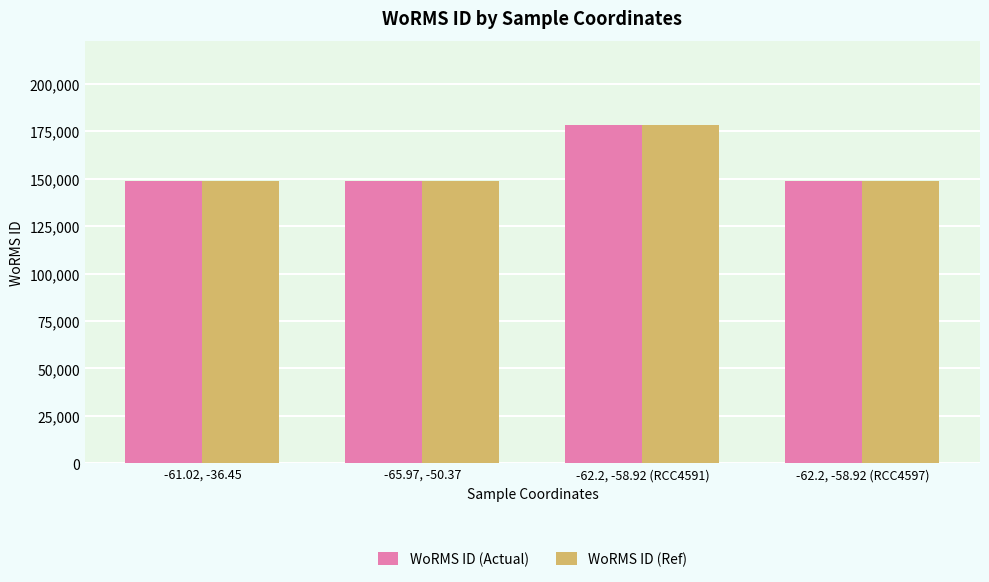

What is the difference between the WoRMS ID (Ref) values at -62.2, -58.92 (RCC4591) and -61.02, -36.45?

29222